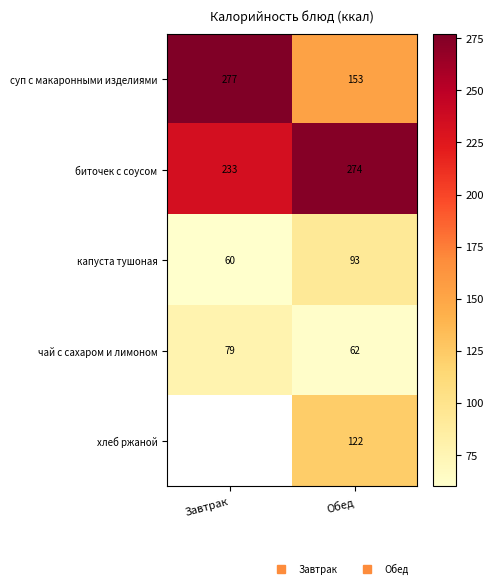

What is the minimum value for биточек с соусом?

233.0